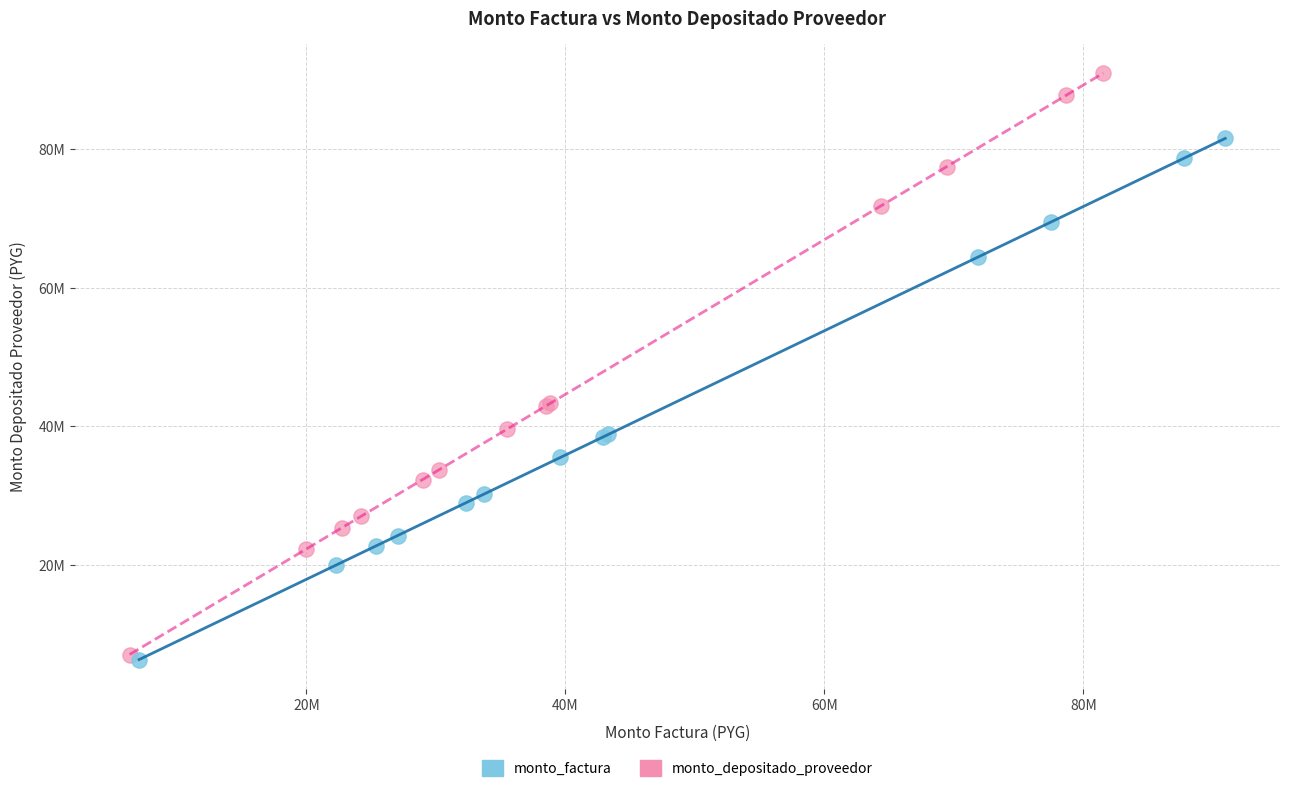

Which series reaches the maximum Y coordinate?

monto_depositado_proveedor